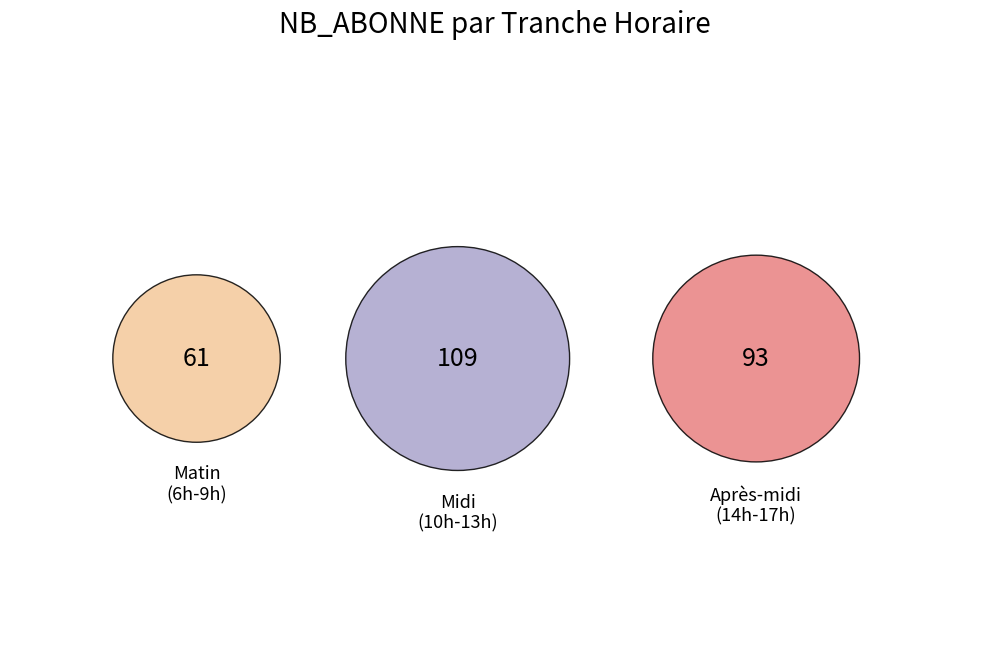

True or false: Tranche 9 accounts for 24% of the total.

False